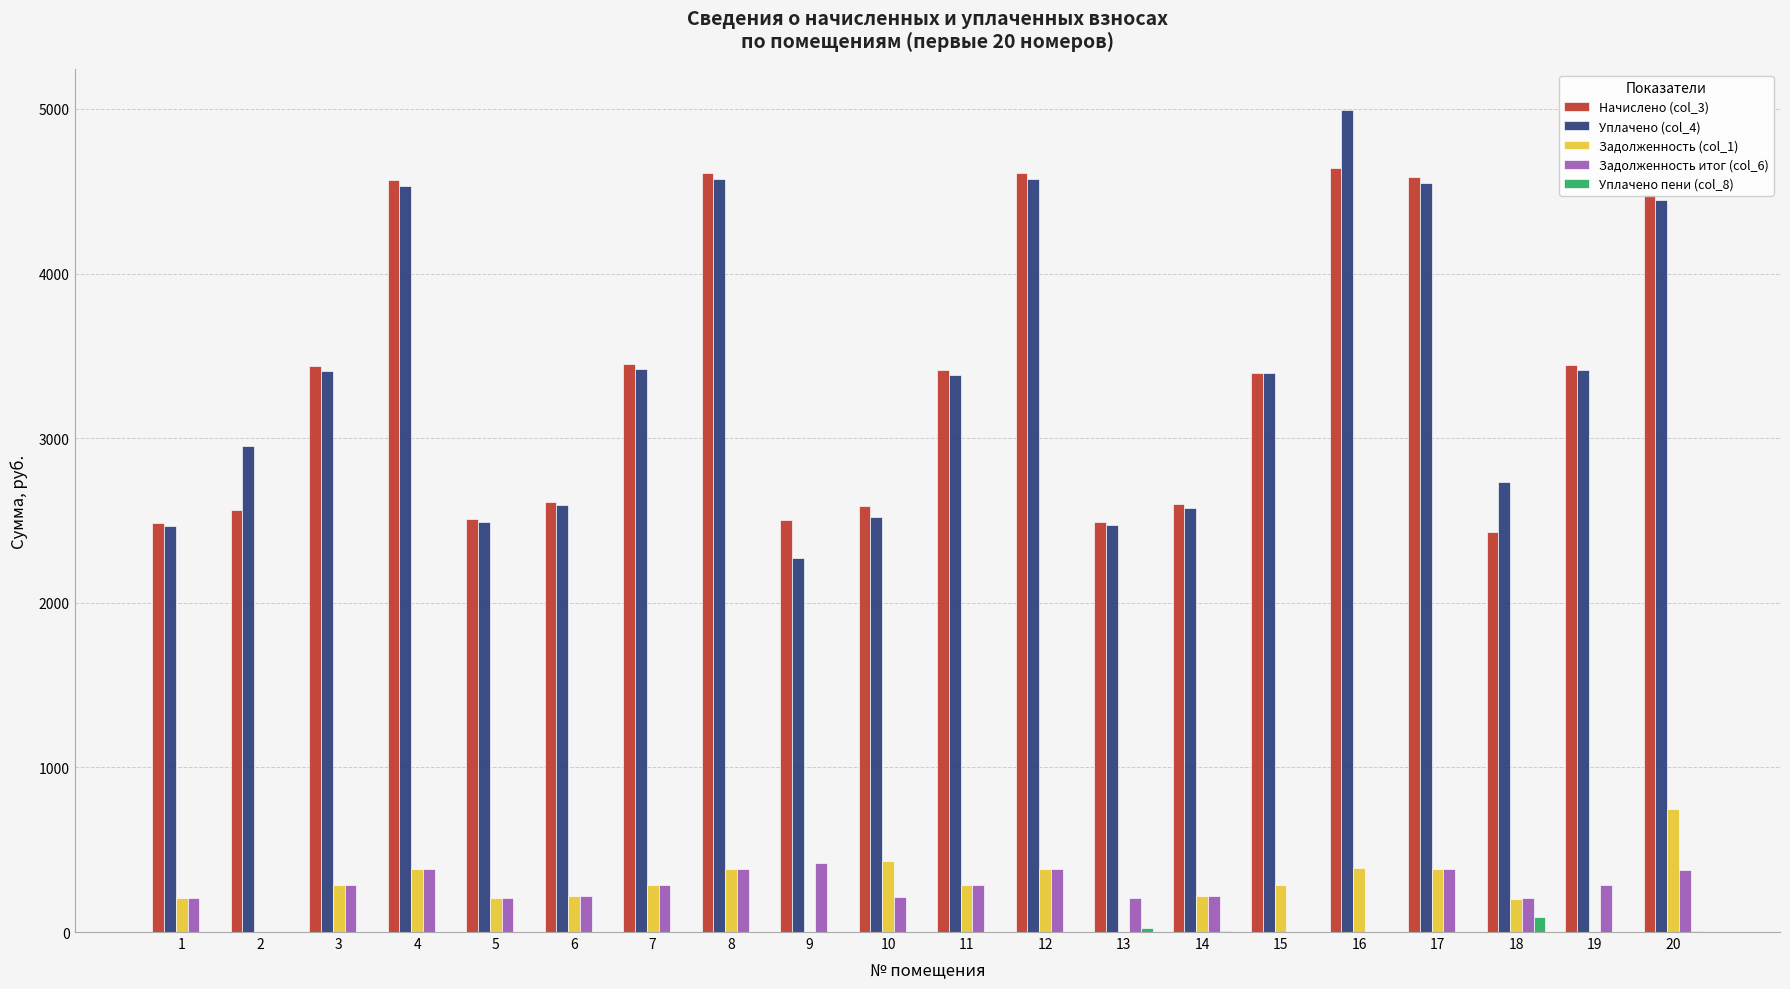

Where does the Задолженность итог (col_6) series first go above 284?

3